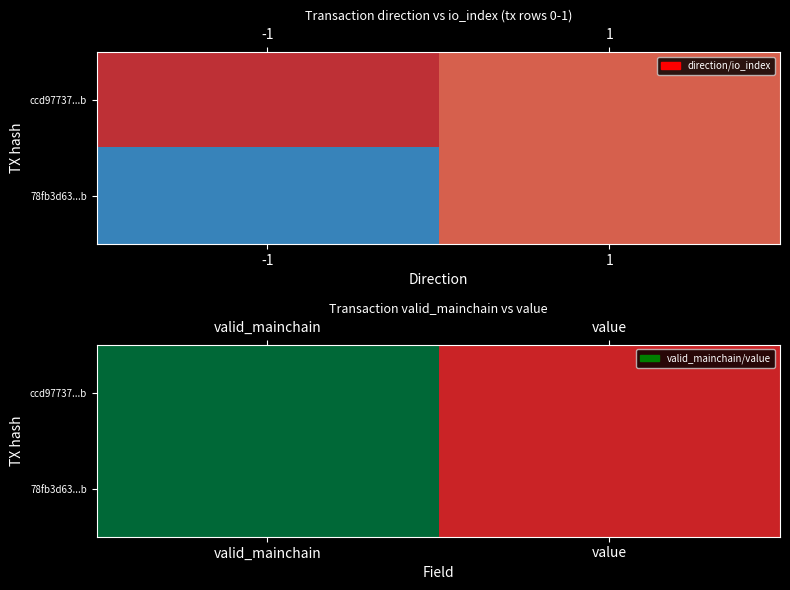

What is the minimum value shown in the chart?

0.1